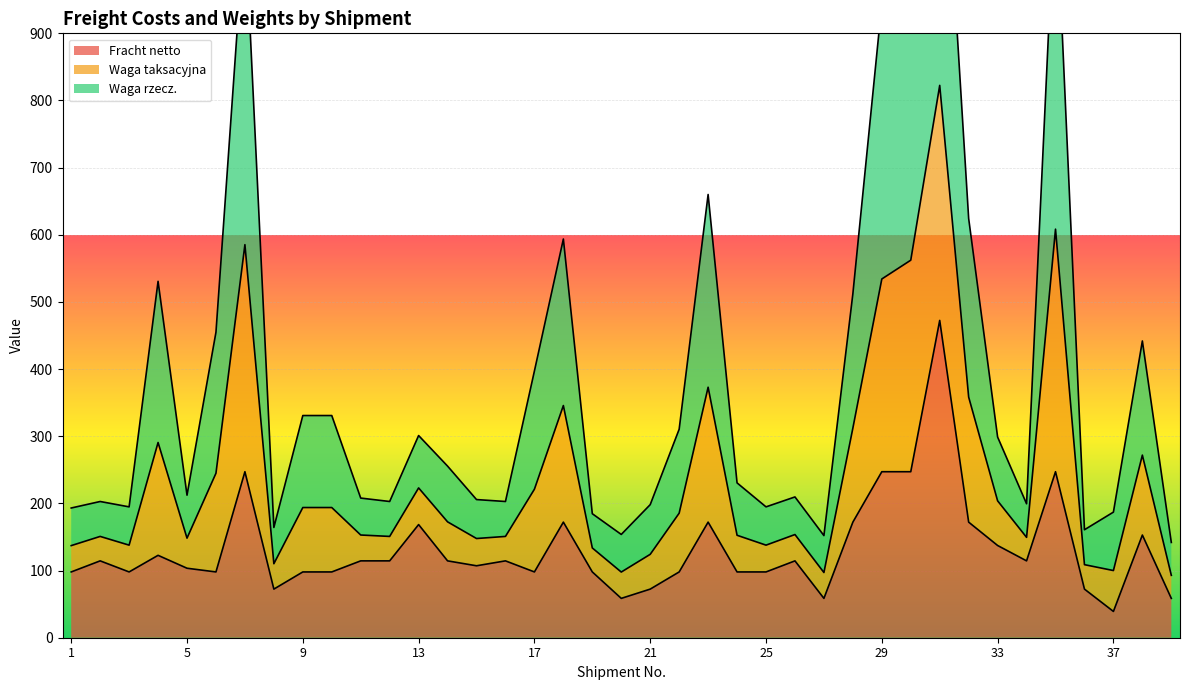

What is the minimum value for Fracht netto?

39.1